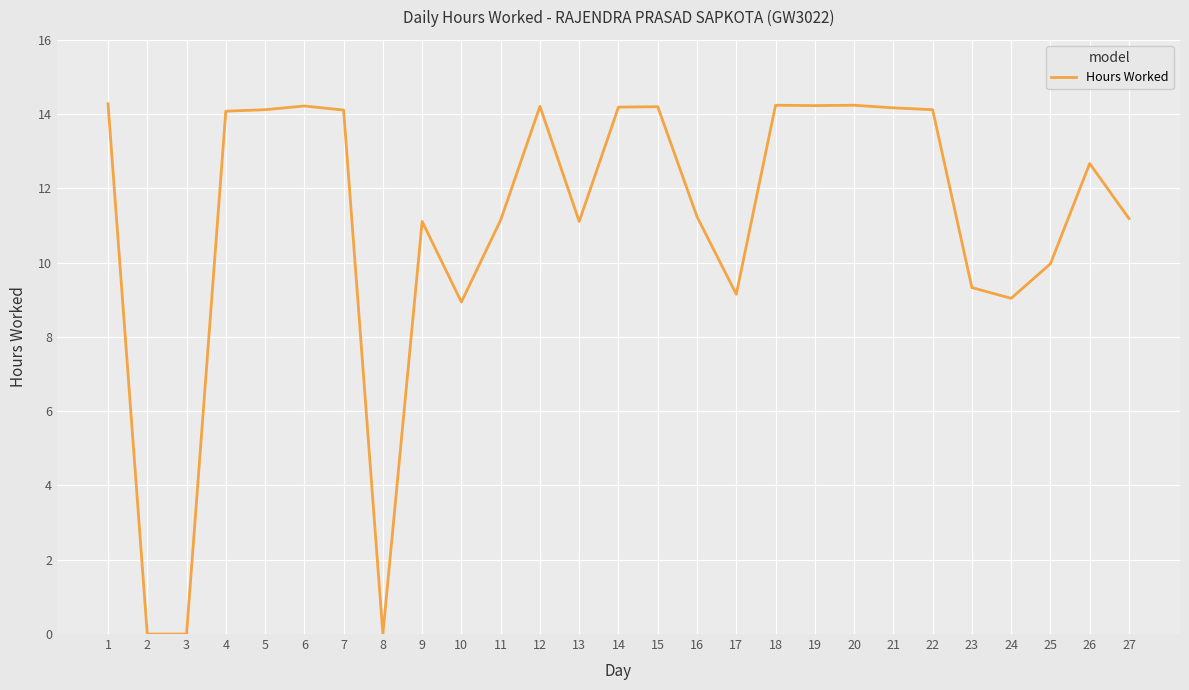

What value does the data have at 6?

14.2